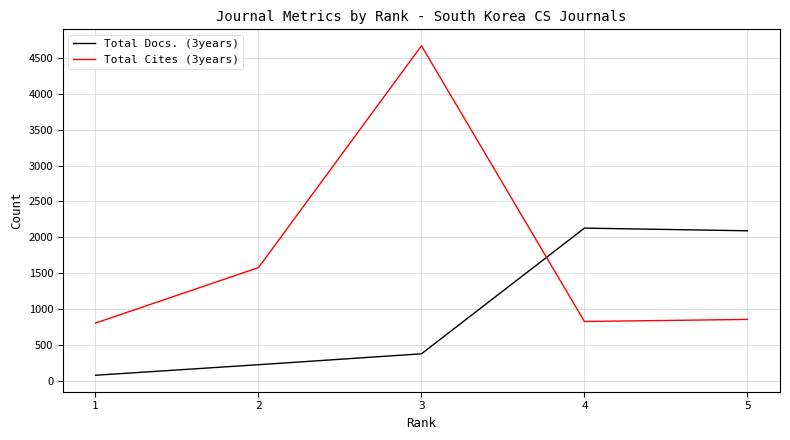

Where is the first local minimum for Total Cites (3years)?

4